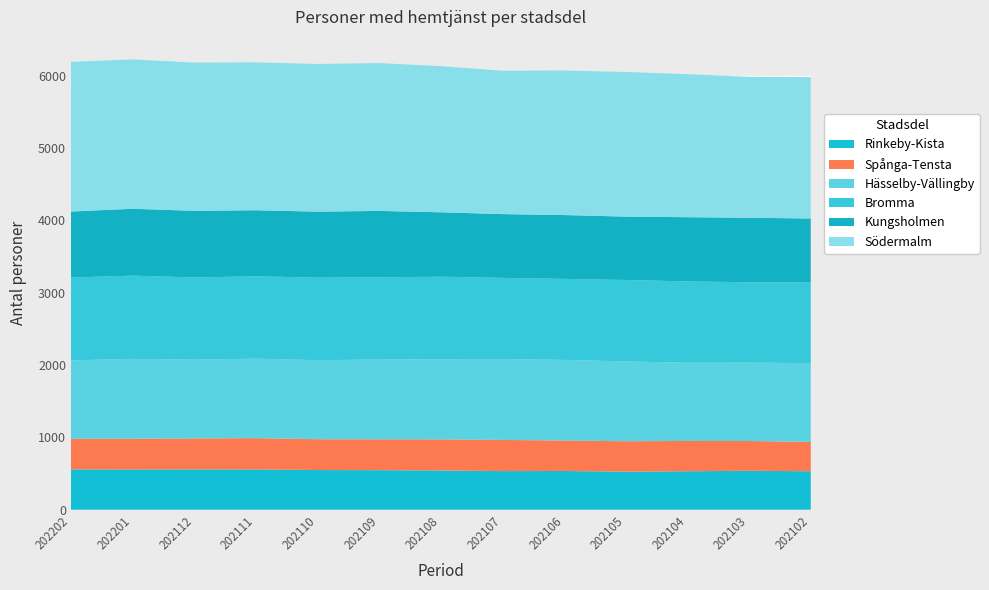

Reading right to left, transcribe all the data shown in this chart.

Rinkeby-Kista: 202102=532	202103=539	202104=532	202105=526	202106=536	202107=534	202108=543	202109=547	202110=549	202111=557	202112=558	202201=557	202202=558
Spånga-Tensta: 202102=406	202103=411	202104=419	202105=421	202106=421	202107=431	202108=430	202109=427	202110=426	202111=433	202112=428	202201=425	202202=424
Hässelby-Vällingby: 202102=1089	202103=1085	202104=1082	202105=1104	202106=1115	202107=1118	202108=1108	202109=1103	202110=1093	202111=1099	202112=1090	202201=1104	202202=1083
Bromma: 202102=1115	202103=1111	202104=1124	202105=1126	202106=1120	202107=1123	202108=1141	202109=1137	202110=1141	202111=1139	202112=1136	202201=1151	202202=1146
Kungsholmen: 202102=885	202103=891	202104=888	202105=876	202106=883	202107=882	202108=891	202109=918	202110=913	202111=913	202112=921	202201=925	202202=912
Södermalm: 202102=1956	202103=1950	202104=1978	202105=2000	202106=1999	202107=1982	202108=2021	202109=2044	202110=2042	202111=2045	202112=2050	202201=2065	202202=2069